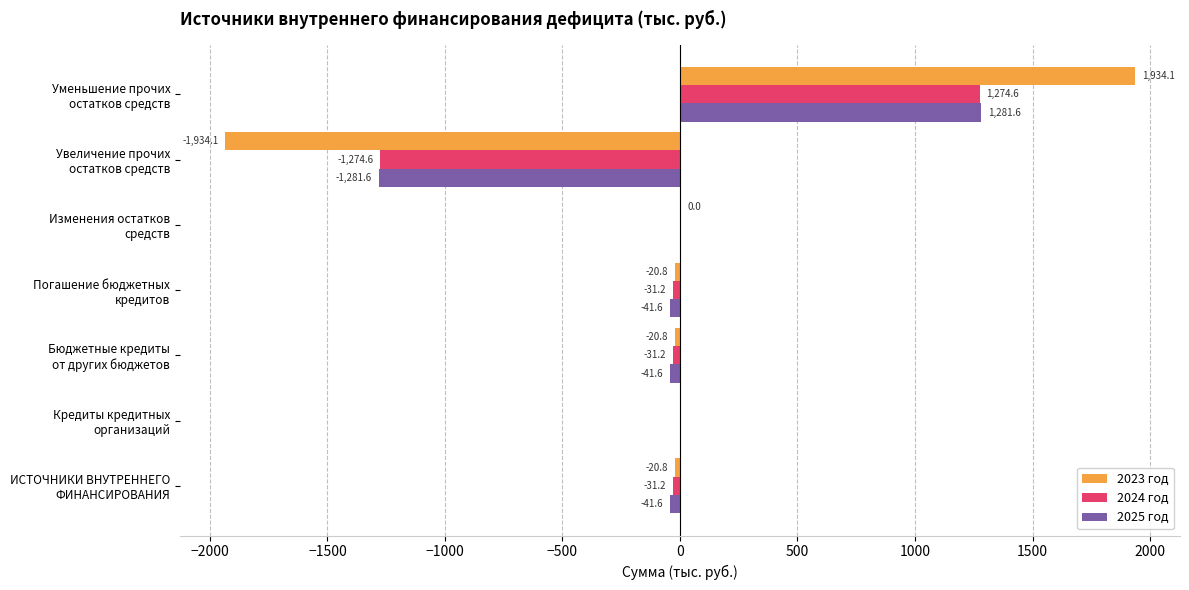

At which category is the sum across all series the highest?

Уменьшение прочих
остатков средств